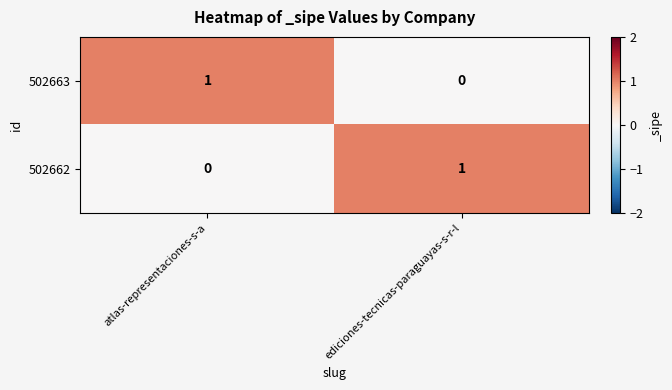

Which category has the lowest value in the 502663 series?

ediciones-tecnicas-paraguayas-s-r-l